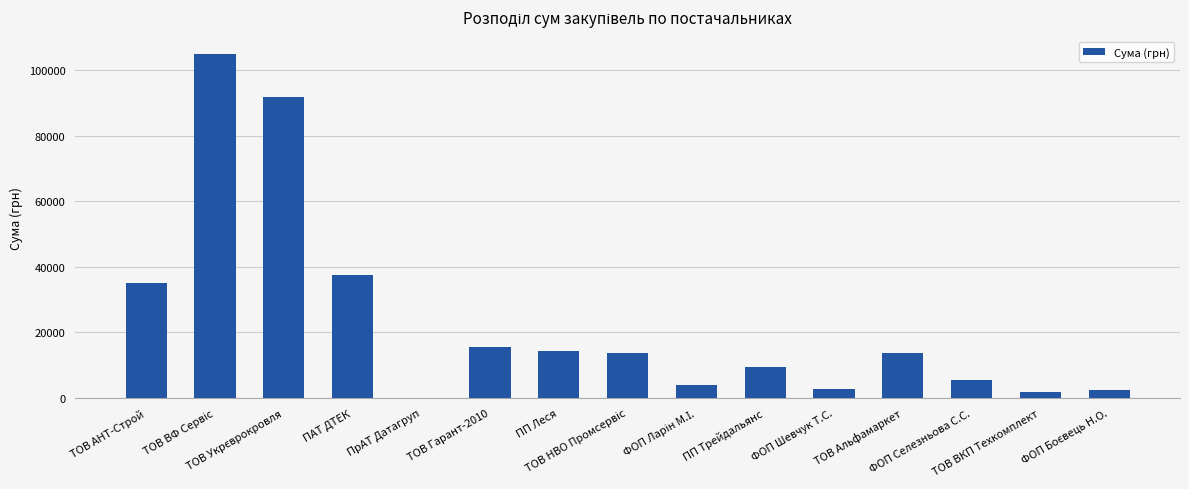

What is the difference between the values at ТОВ Гарант-2010 and ПАТ ДТЕК?

21999.3